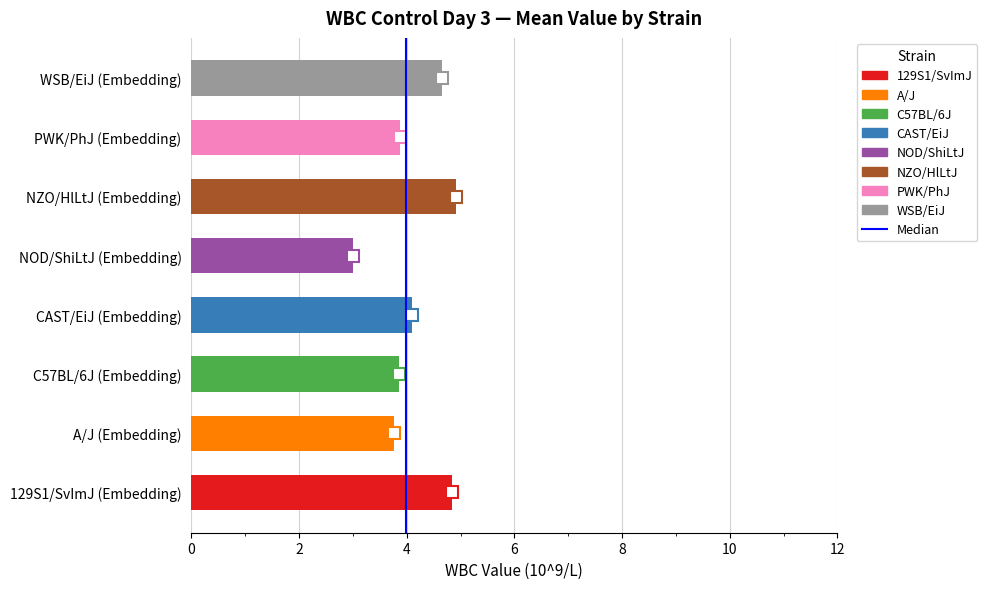

Approximately how many times larger is the value at WSB/EiJ (Embedding) compared to CAST/EiJ (Embedding)?

1.1